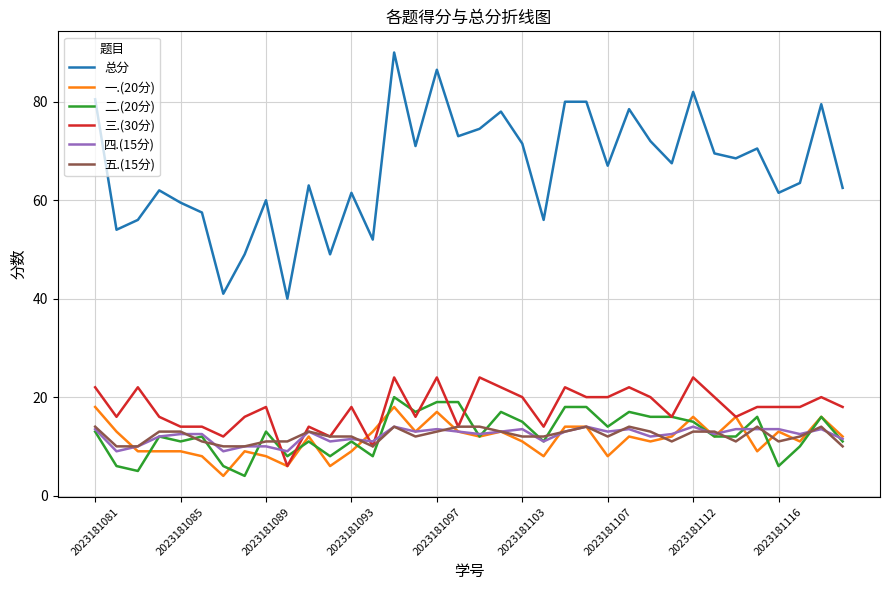

What are all the series names shown in the legend?

总分, 一.(20分), 二.(20分), 三.(30分), 四.(15分), 五.(15分)